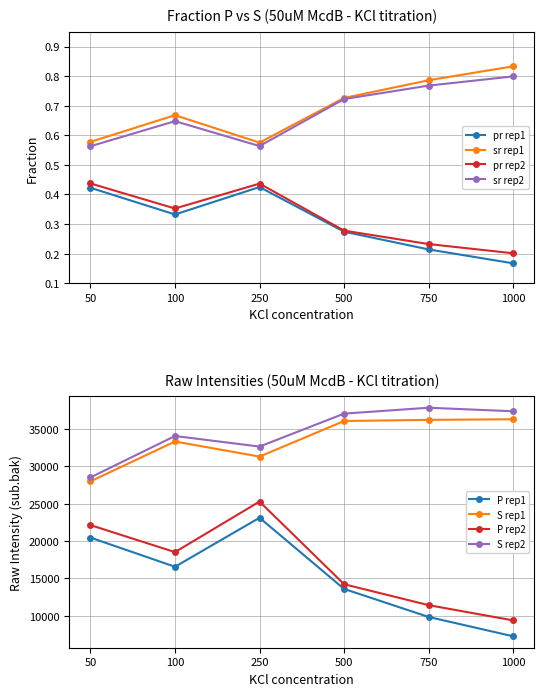

True or false: pr_rep1 has more than 2 points higher than both neighbors.

False